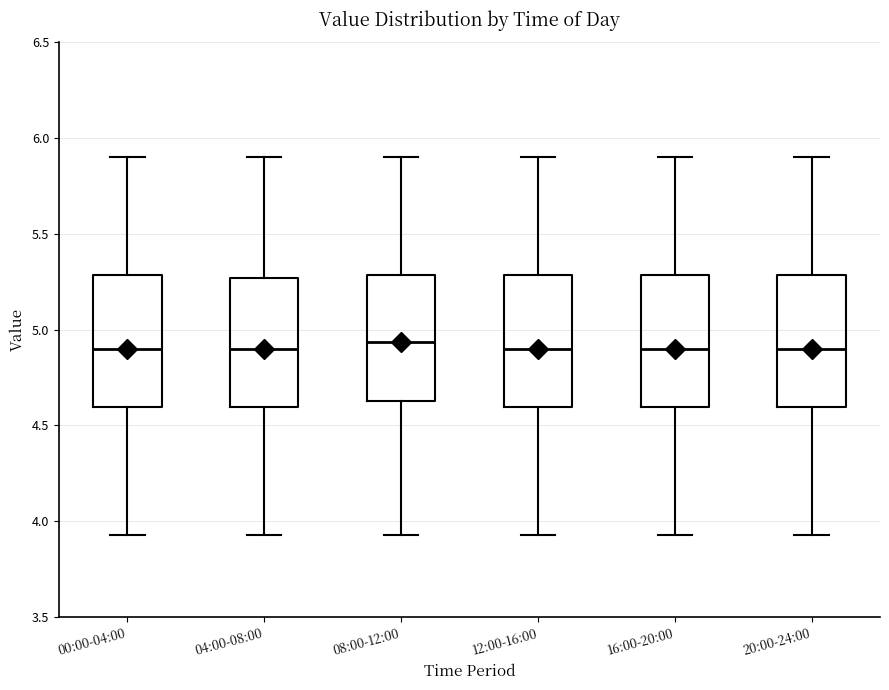

Reading left to right, transcribe this box plot: for each box, give where its median line is, the range the box spans, and where its two whiskers end, as read against the y-axis. The values are not printed on the chart, so give them approximately, as read against the axis.

00:00-04:00: median 4.90, box 4.60 to 5.30, whiskers 3.95 to 5.90
04:00-08:00: median 4.90, box 4.60 to 5.25, whiskers 3.95 to 5.90
08:00-12:00: median 4.95, box 4.65 to 5.30, whiskers 3.95 to 5.90
12:00-16:00: median 4.90, box 4.60 to 5.30, whiskers 3.95 to 5.90
16:00-20:00: median 4.90, box 4.60 to 5.30, whiskers 3.95 to 5.90
20:00-24:00: median 4.90, box 4.60 to 5.30, whiskers 3.95 to 5.90